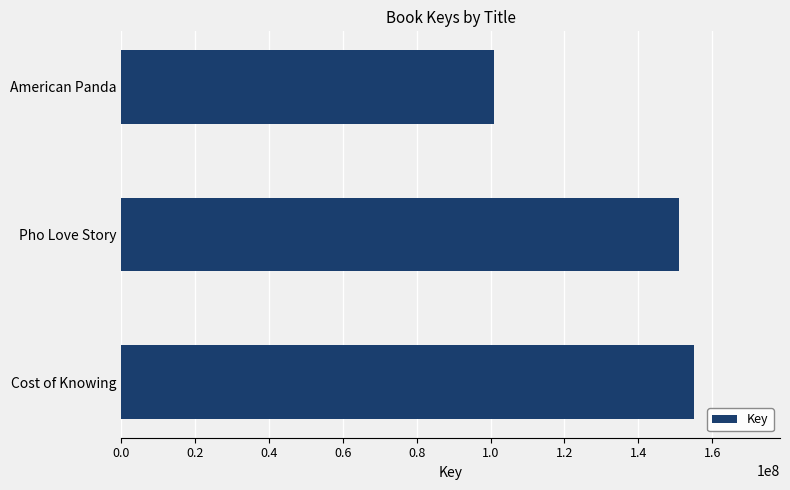

Rank the categories by value from highest to lowest.

Cost of Knowing, Pho Love Story, American Panda